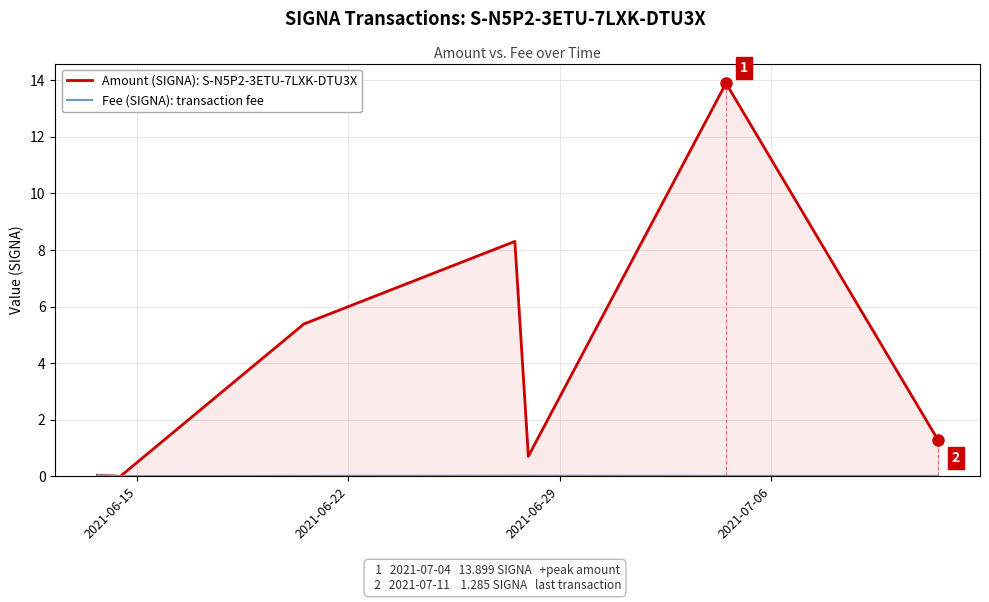

Does the chart have visible grid lines?

Yes